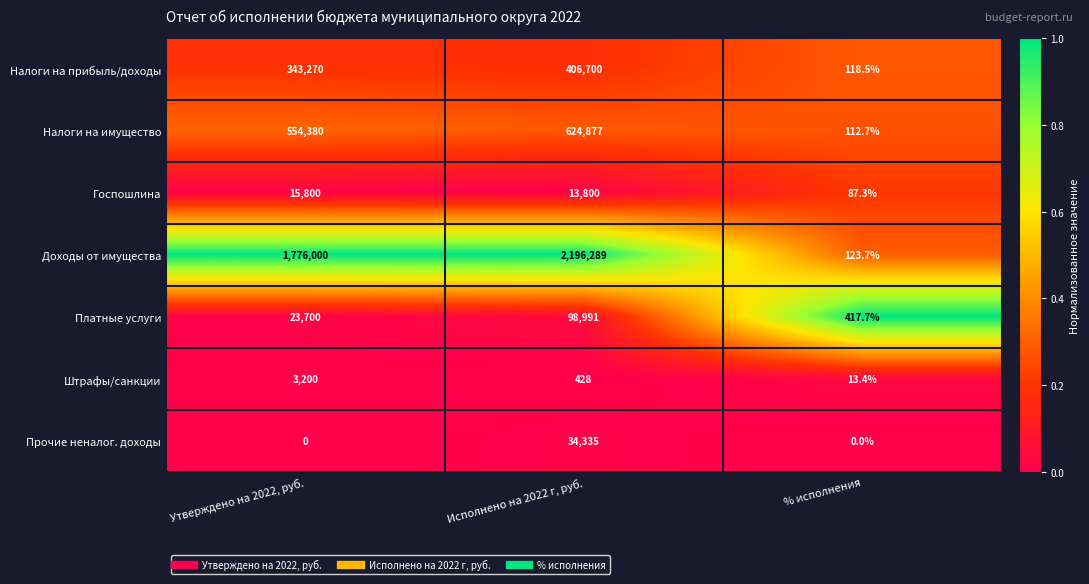

Count the number of categories in the chart.

3